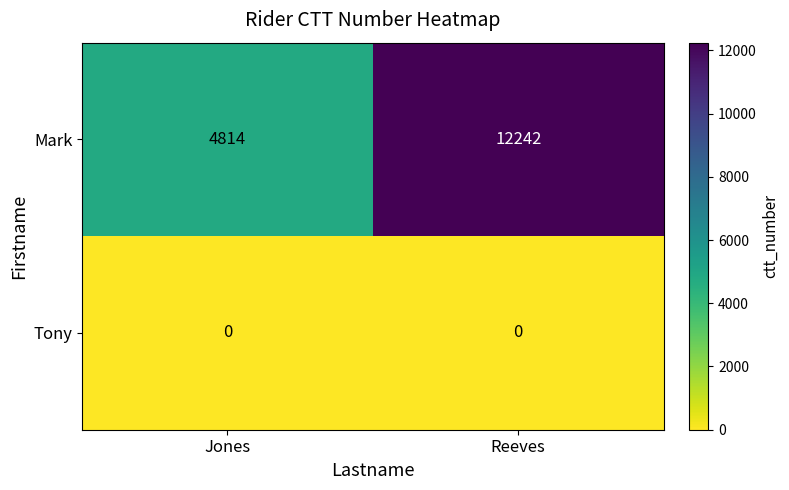

At which category does the chart reach its peak across all series?

Reeves